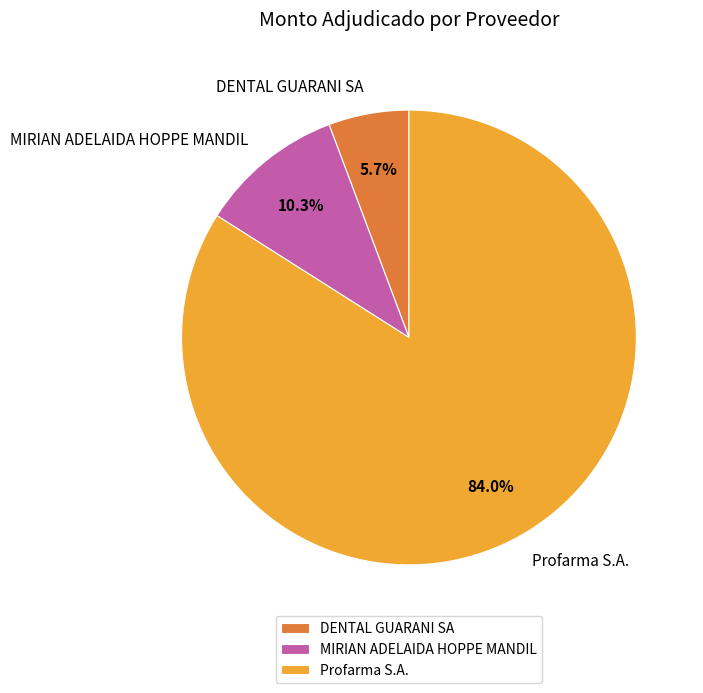

To the nearest percent, what percentage of the pie is DENTAL GUARANI SA?

6%